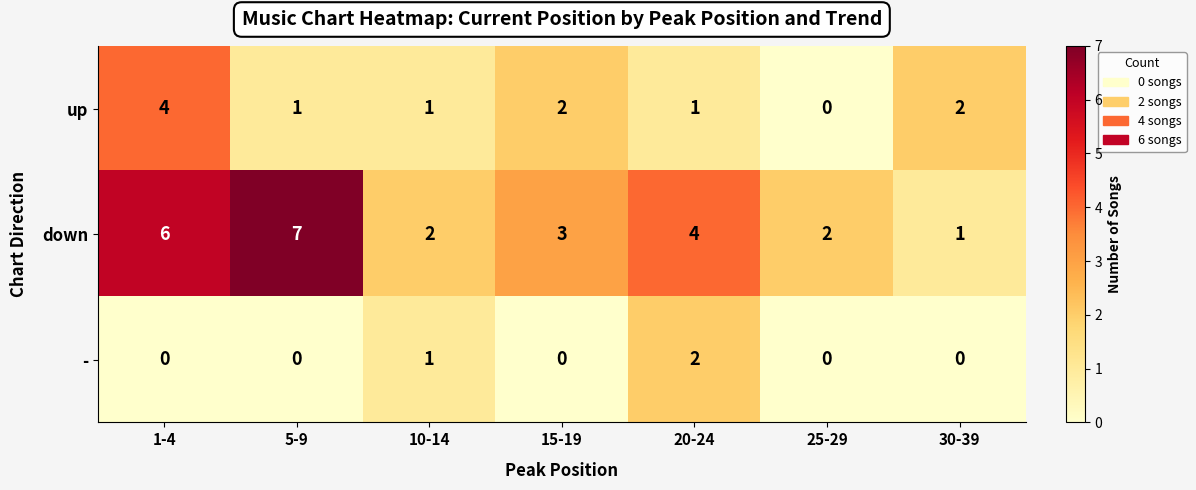

Reading left to right, transcribe all the data shown in this chart.

up: 4	1	1	2	1	0	2
down: 6	7	2	3	4	2	1
-: 0	0	1	0	2	0	0